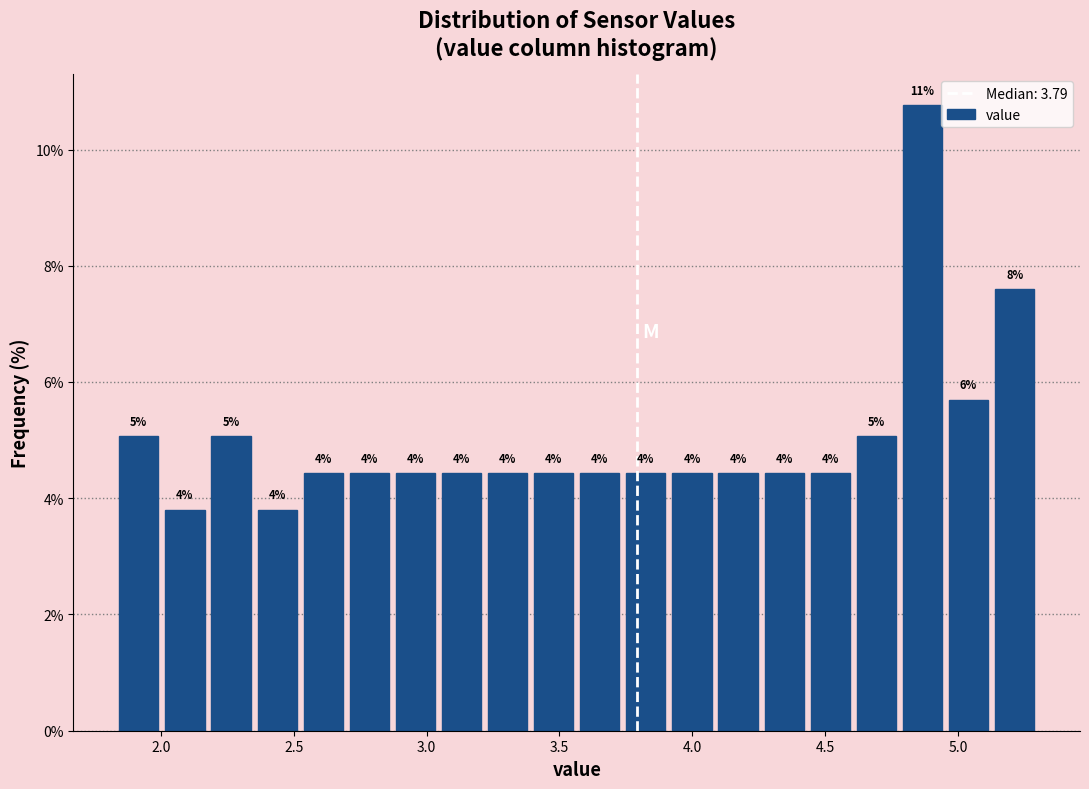

Read against the x-axis, roughly where is the centre of the tallest bar?

4.85